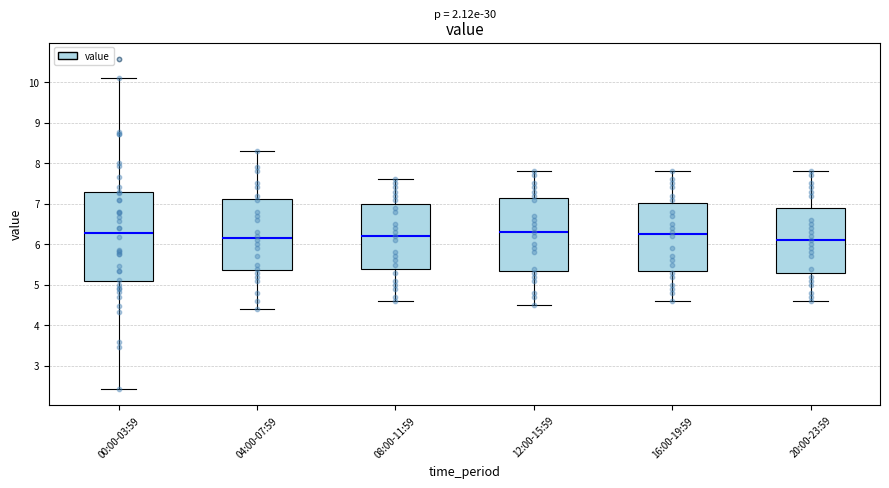

Reading left to right, read every box against the y-axis: the position of its median line, the range the box covers, and the ends of its whiskers. The values are not printed on the chart, so give them approximately, as read against the axis.

00:00-03:59: median 6.3, box 5.1 to 7.3, whiskers 2.4 to 10.1
04:00-07:59: median 6.2, box 5.4 to 7.1, whiskers 4.4 to 8.3
08:00-11:59: median 6.2, box 5.4 to 7.0, whiskers 4.6 to 7.6
12:00-15:59: median 6.3, box 5.4 to 7.2, whiskers 4.5 to 7.8
16:00-19:59: median 6.3, box 5.4 to 7.0, whiskers 4.6 to 7.8
20:00-23:59: median 6.1, box 5.3 to 6.9, whiskers 4.6 to 7.8